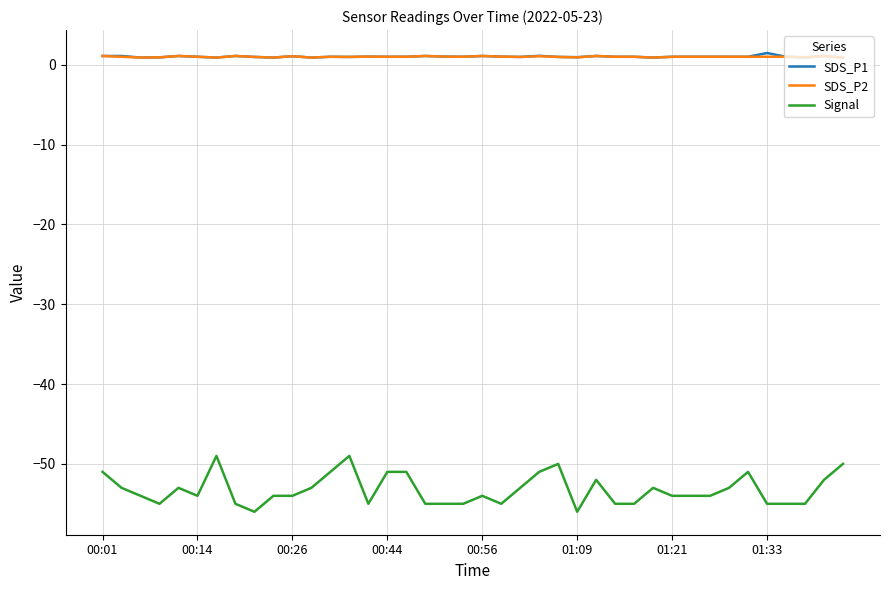

What is the greatest value displayed?

1.5